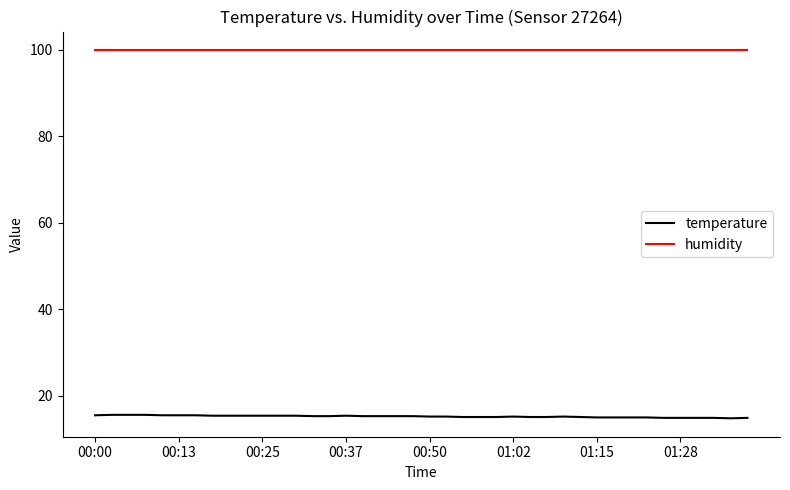

List the series in order of their overall mean, highest first.

humidity, temperature